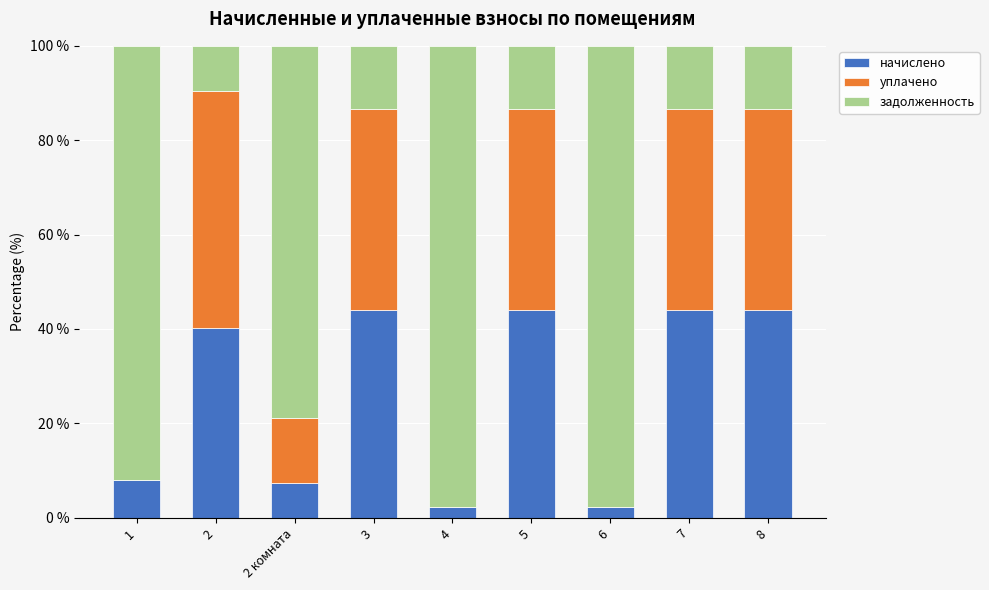

What is the total value across all series at 1?

100.0